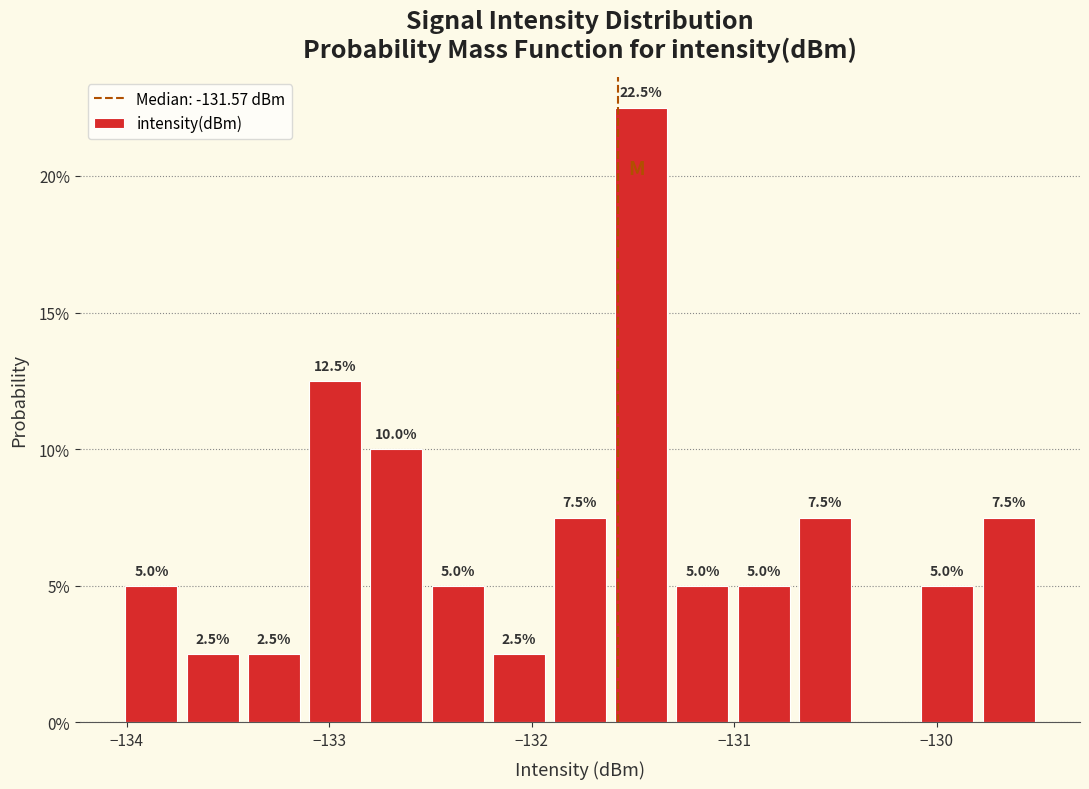

Around what value on the x-axis is the tallest bar? Give the approximate position of its centre, as read against the axis.

-131.5